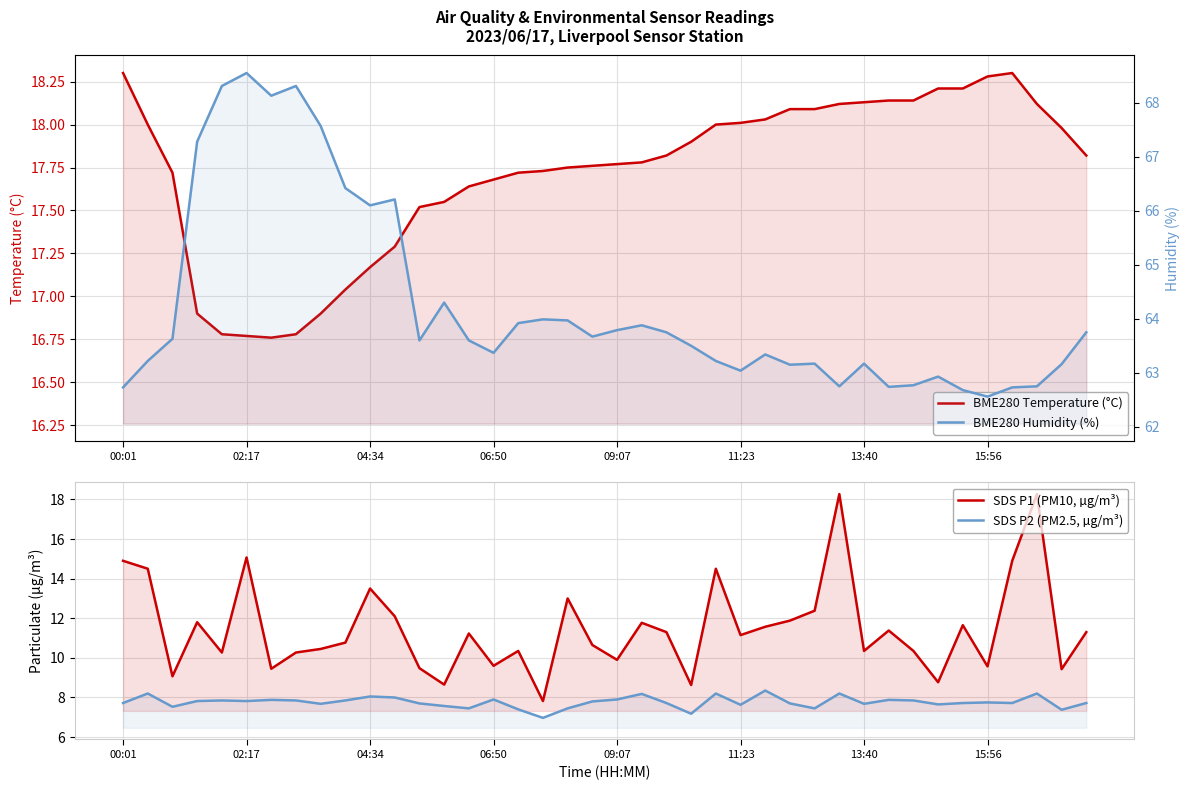

What is the sum of the BME280 Temperature (°C) values at 23 and 10?

35.1